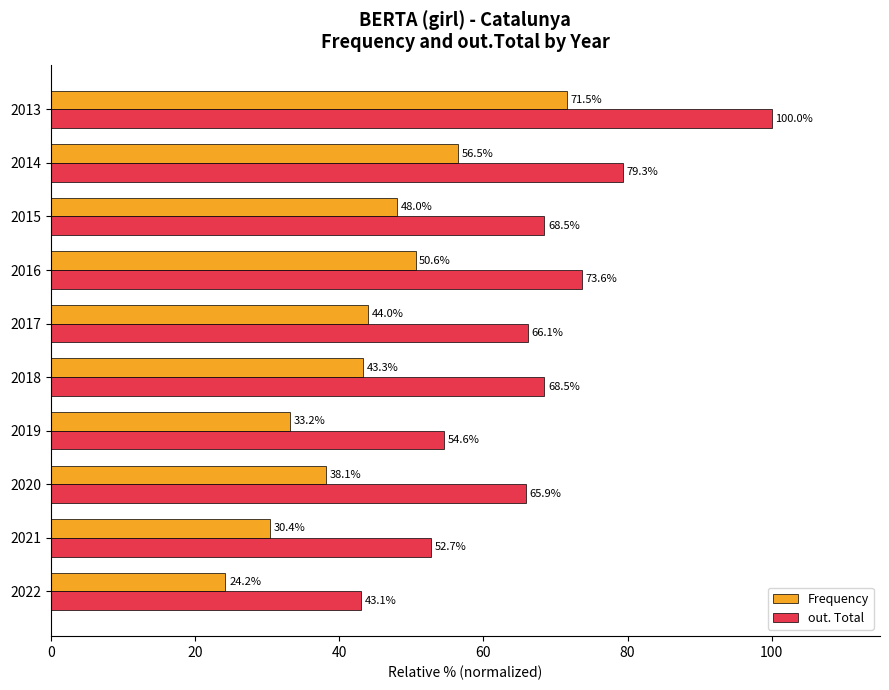

Which series has the largest range (max minus min)?

out. Total